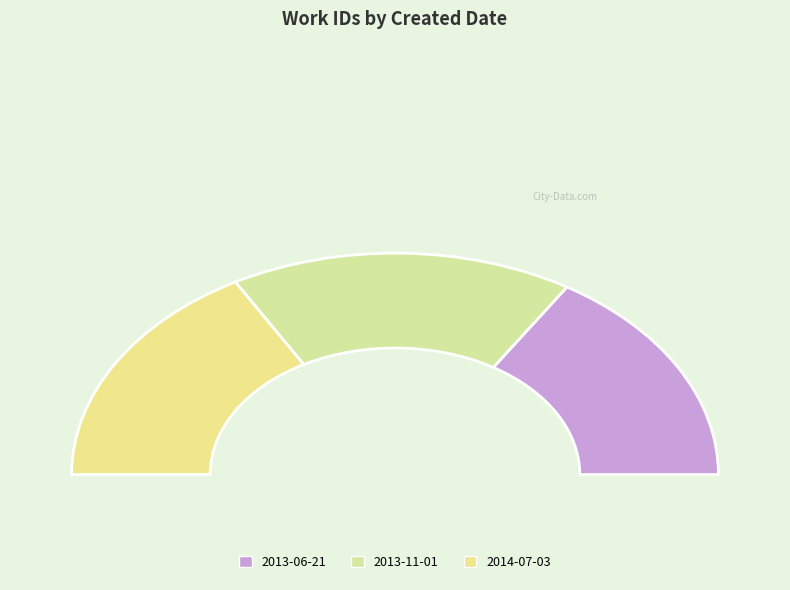

Is it true that 2014-07-03 is 20% of the pie?

False